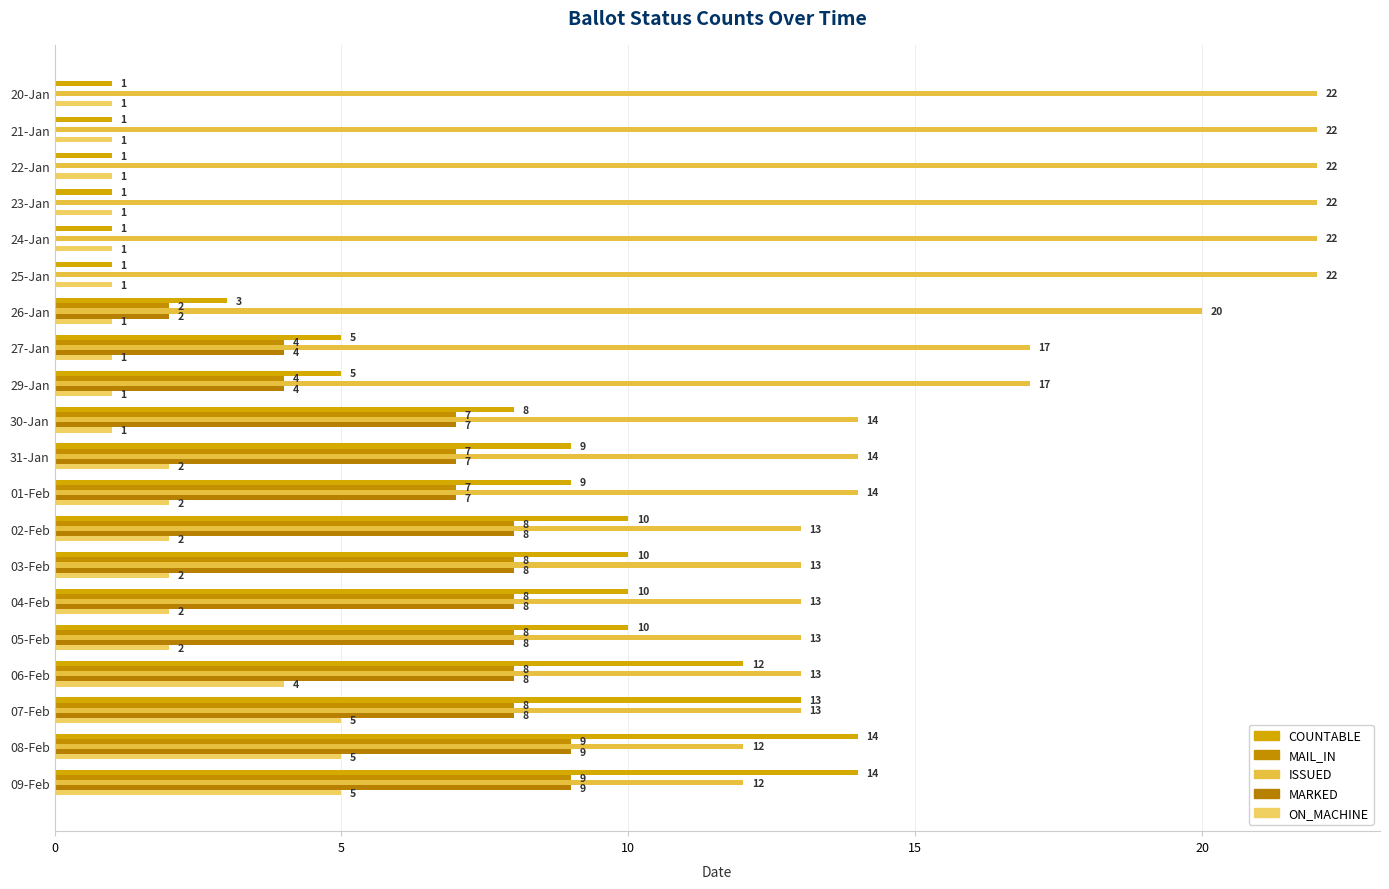

How many positive values does the MAIL_IN series have?

14